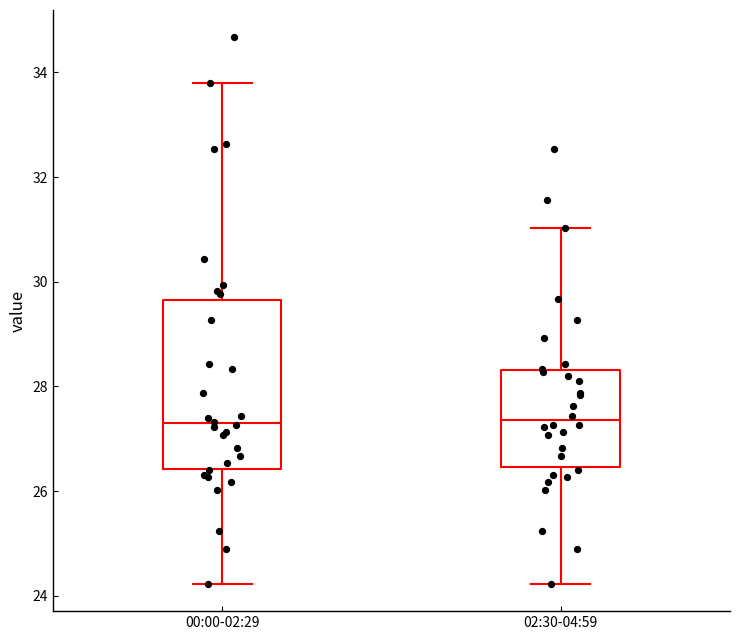

Reading left to right, read every box against the y-axis: the position of its median line, the range the box covers, and the ends of its whiskers. The values are not printed on the chart, so give them approximately, as read against the axis.

00:00-02:29: median 27.4, box 26.4 to 29.6, whiskers 24.2 to 33.8
02:30-04:59: median 27.4, box 26.4 to 28.4, whiskers 24.2 to 31.0